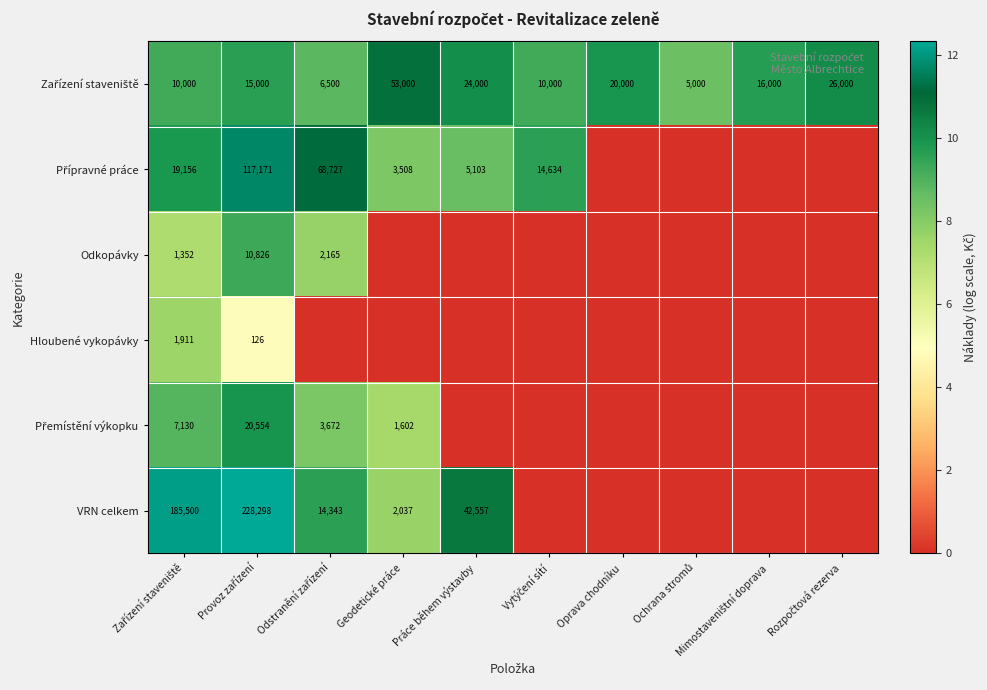

The value of Přemístění výkopku at Mimostaveništní doprava is 0.0. True or false?

True